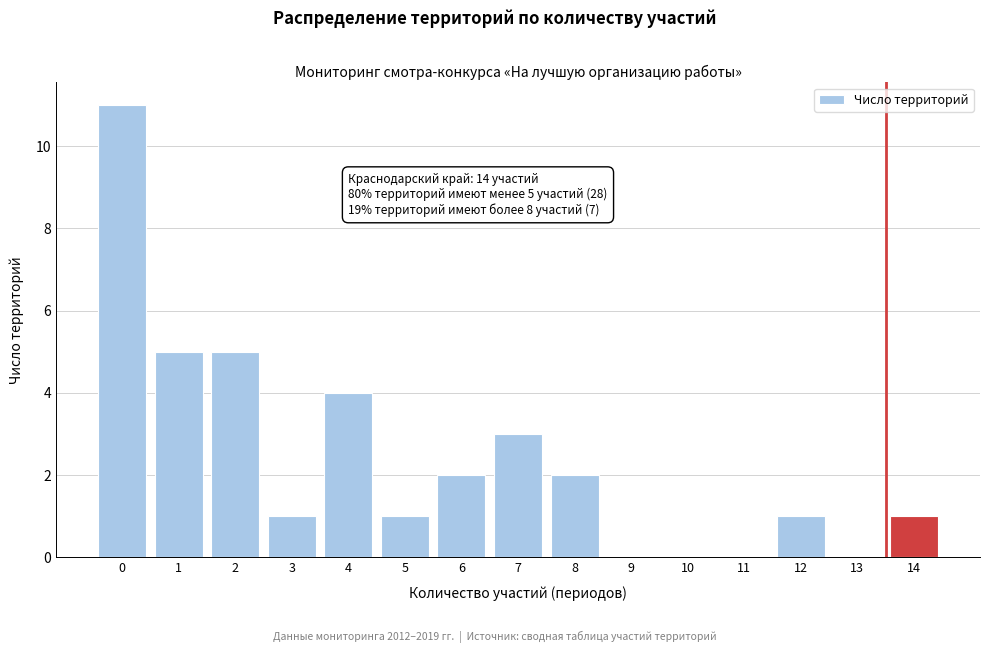

Reading left to right, what are all the values shown in this chart?

0=11	1=5	2=5	3=1	4=4	5=1	6=2	7=3	8=2	9=0	10=0	11=0	12=1	13=0	14=1